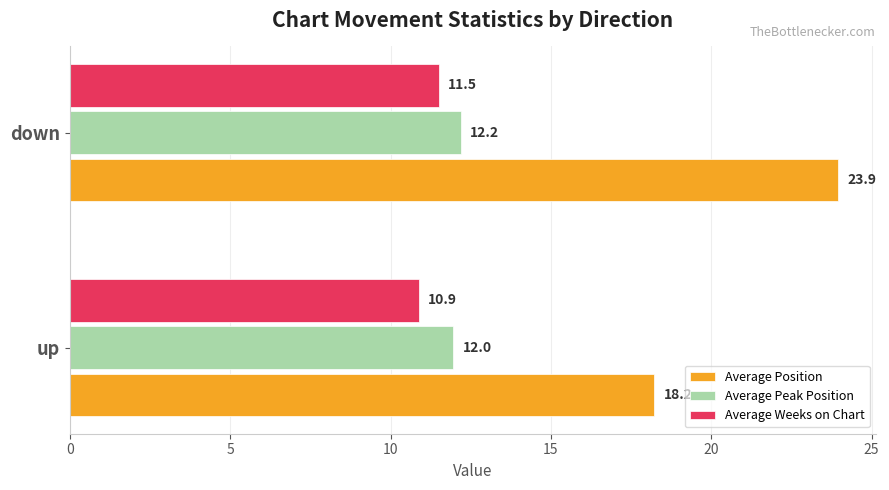

Which series changed the most between up and down?

Average Position